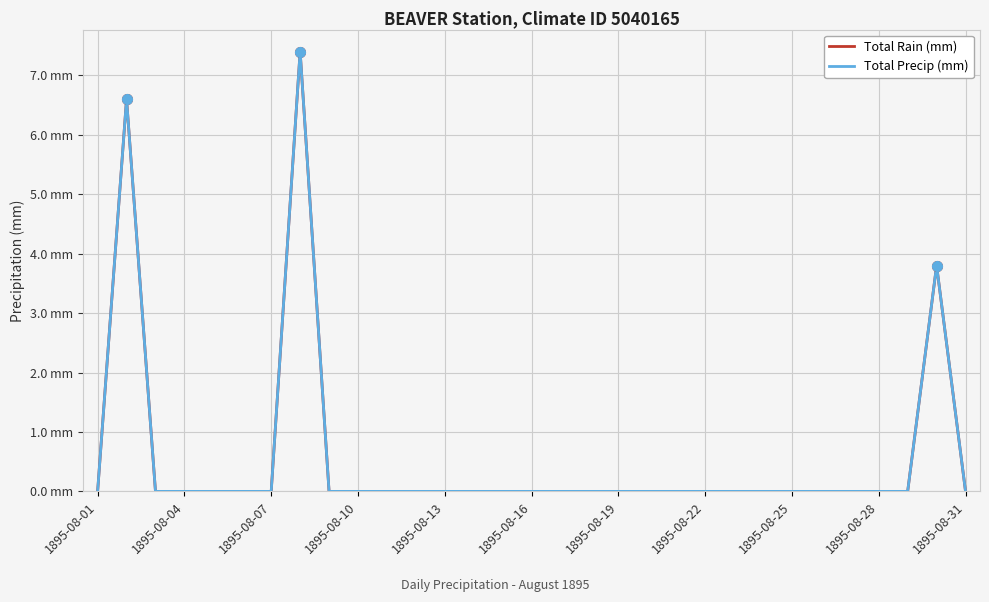

Does the chart display data point markers on the line(s)?

No